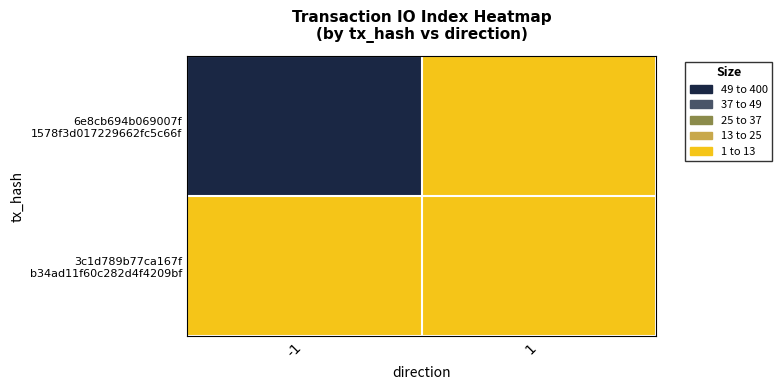

At which category does the chart reach its minimum across all series?

1